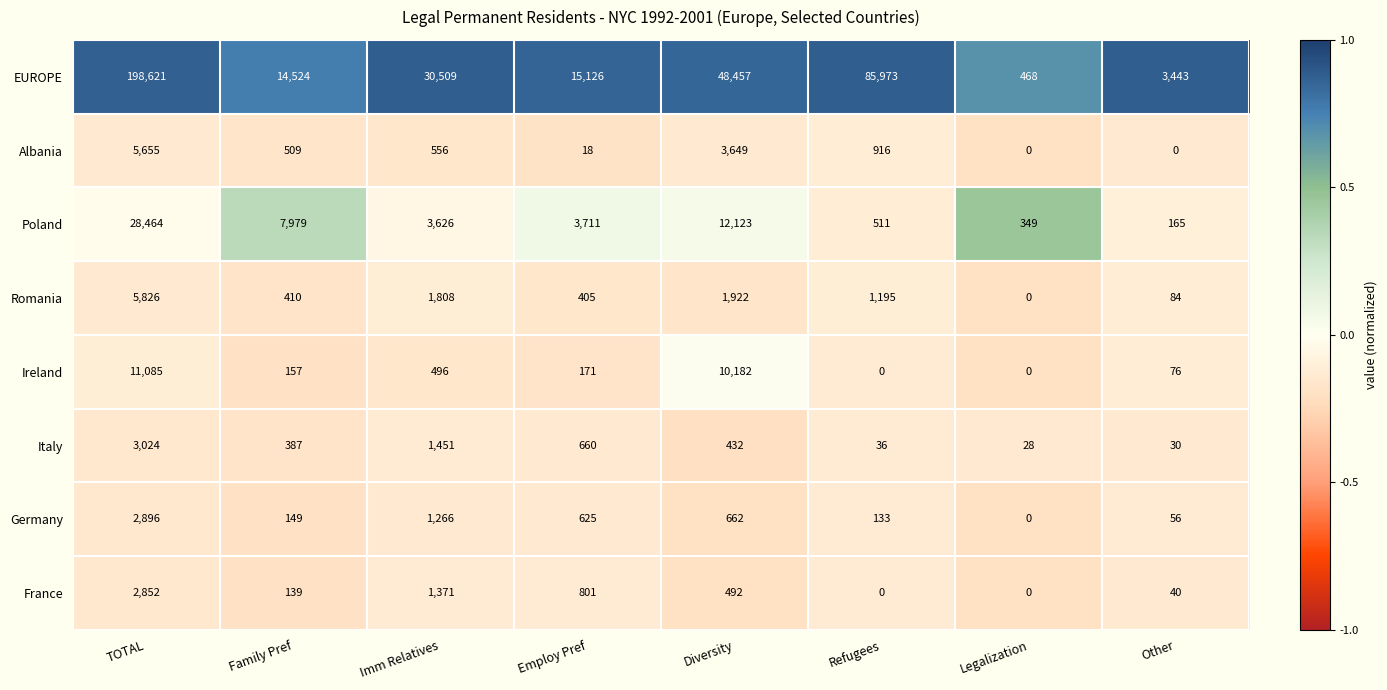

Between TOTAL and Refugees, which series saw the biggest shift?

EUROPE